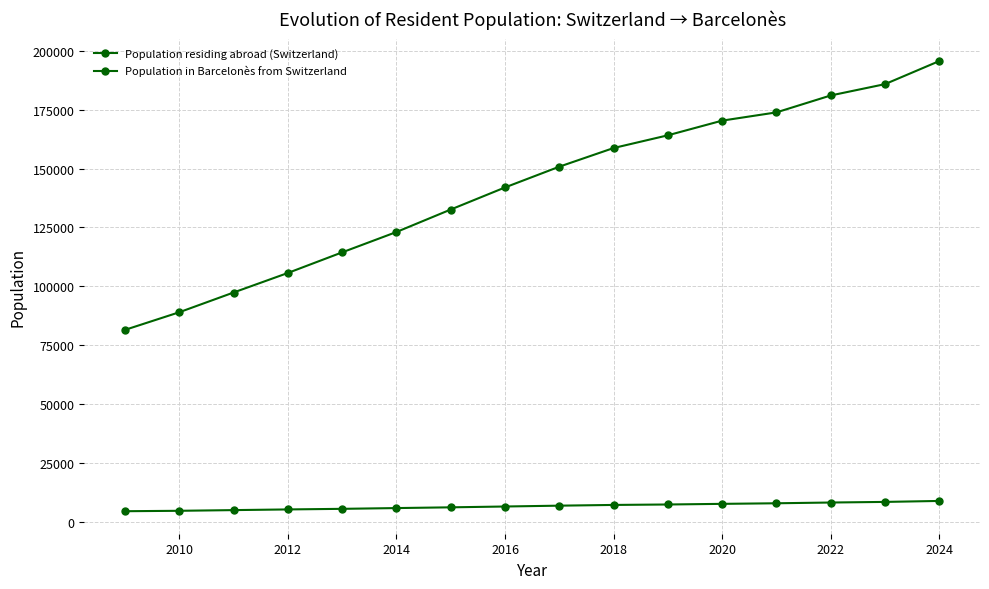

Count the number of data series in this chart.

2